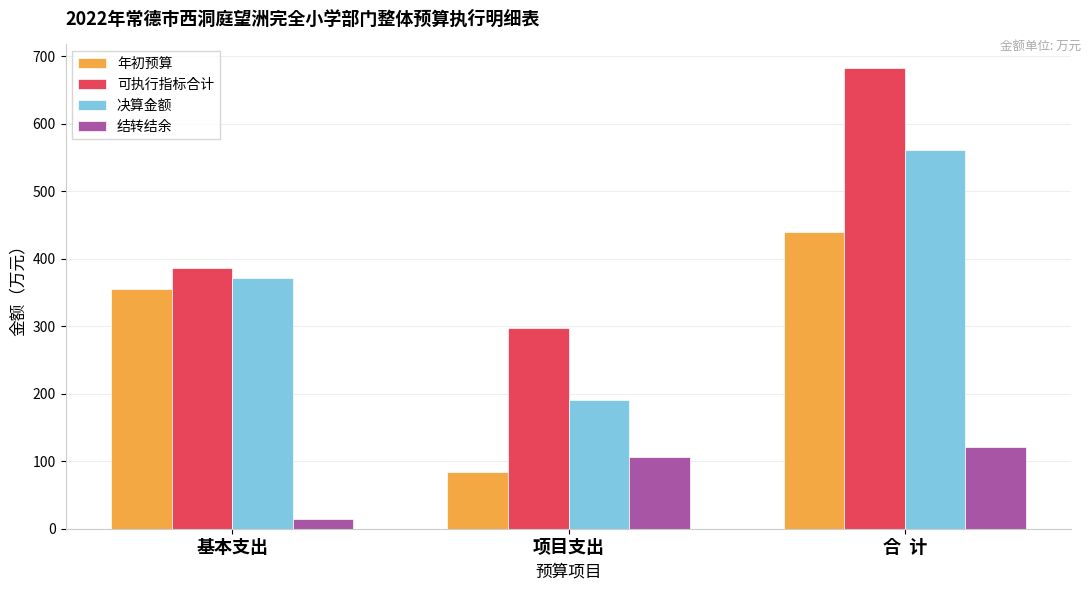

Rank the series at 基本支出 from lowest to highest value.

结转结余, 年初预算, 决算金额, 可执行指标合计